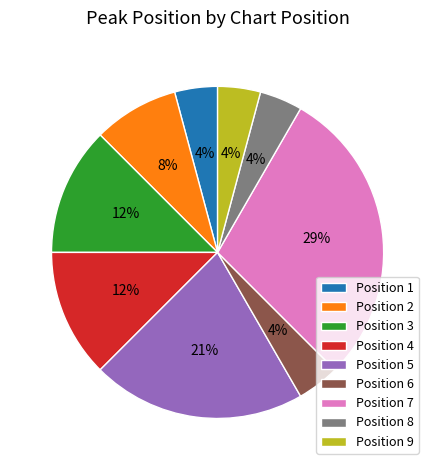

Is Position 6 the majority of the pie?

No